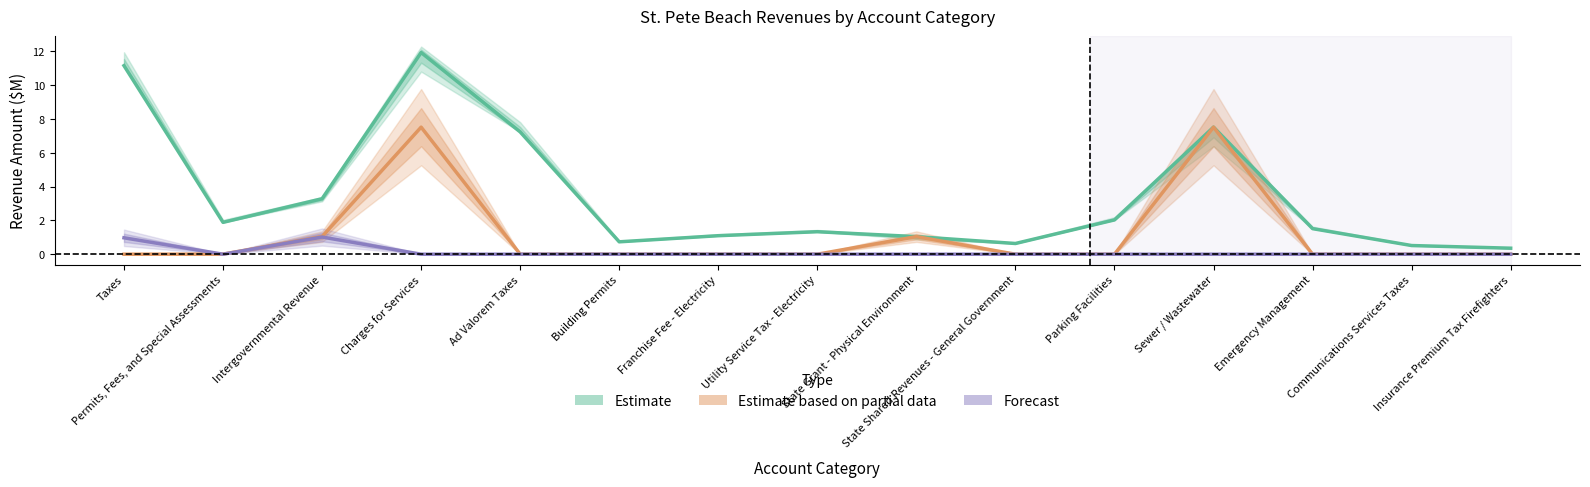

Where is the first local maximum for Forecast?

Intergovernmental Revenue